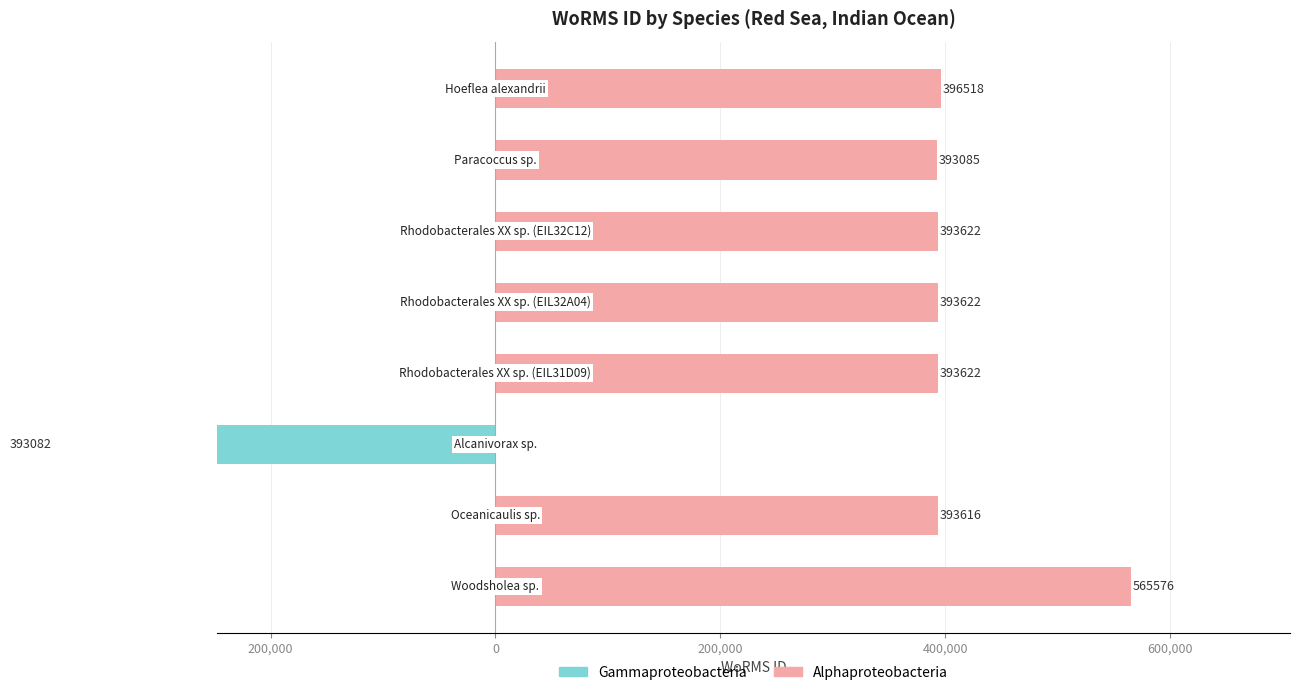

At 0, list the series in order from largest to smallest.

Alphaproteobacteria, Gammaproteobacteria